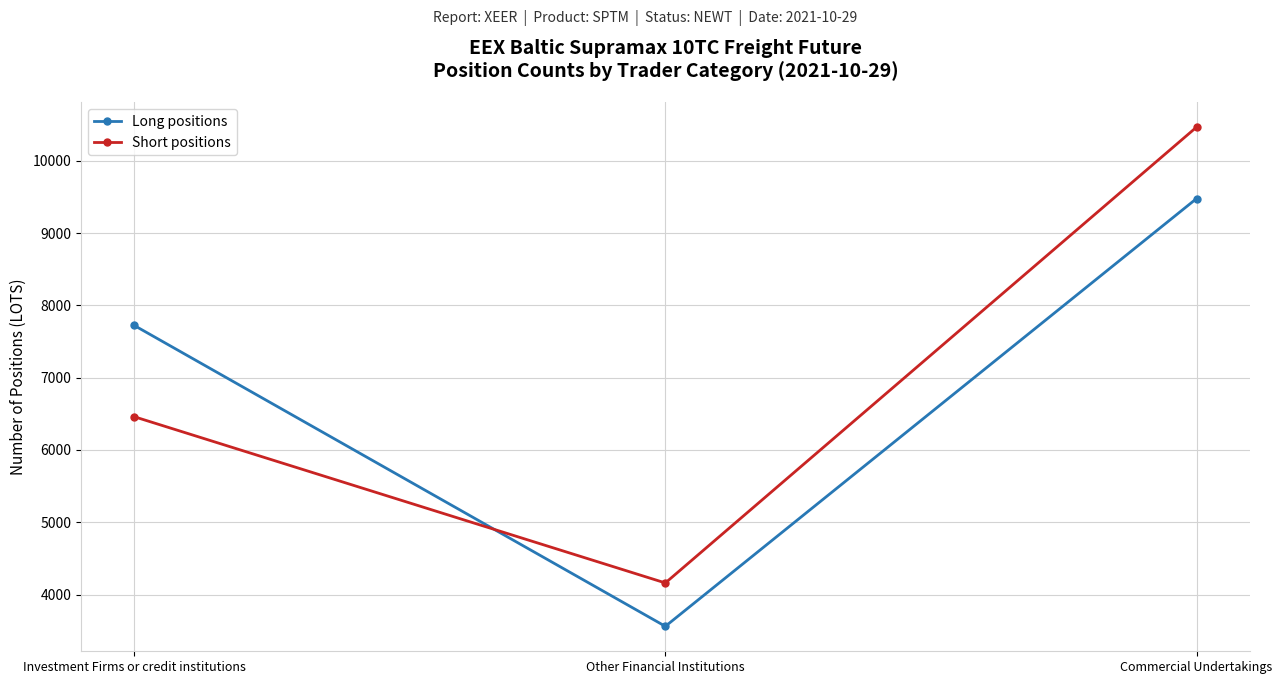

Reading right to left, list all the values displayed in this chart.

Long positions: Commercial Undertakings=9477.5	Other Financial Institutions=3560.0	Investment Firms or credit institutions=7723.0
Short positions: Commercial Undertakings=10466.0	Other Financial Institutions=4160.0	Investment Firms or credit institutions=6460.0